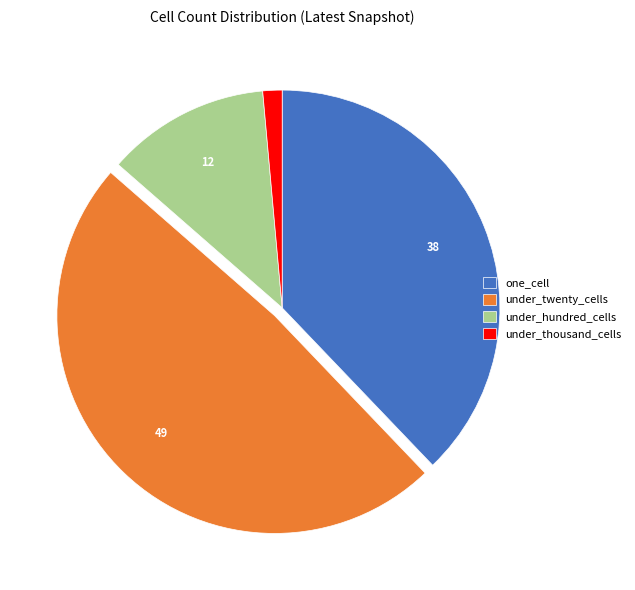

Which category has the biggest portion of the pie?

under_twenty_cells